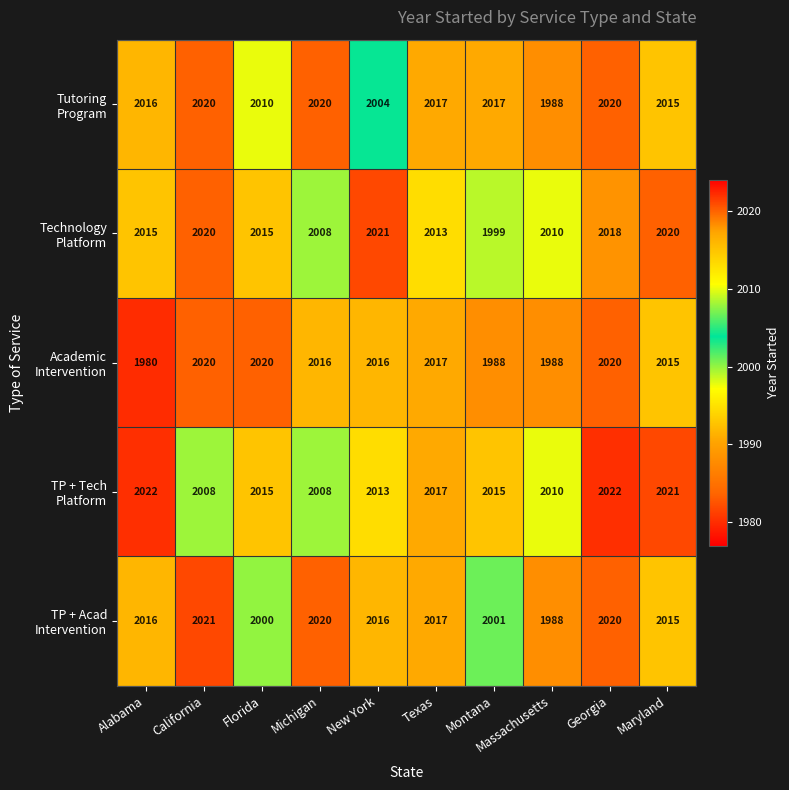

What is the difference between the highest and lowest values at Georgia?

4